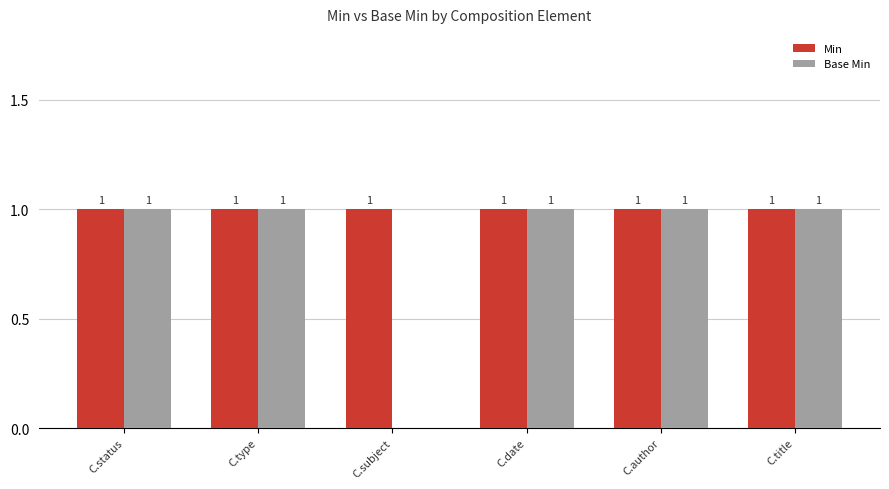

Where is Base Min nearest to the value 0?

C.subject